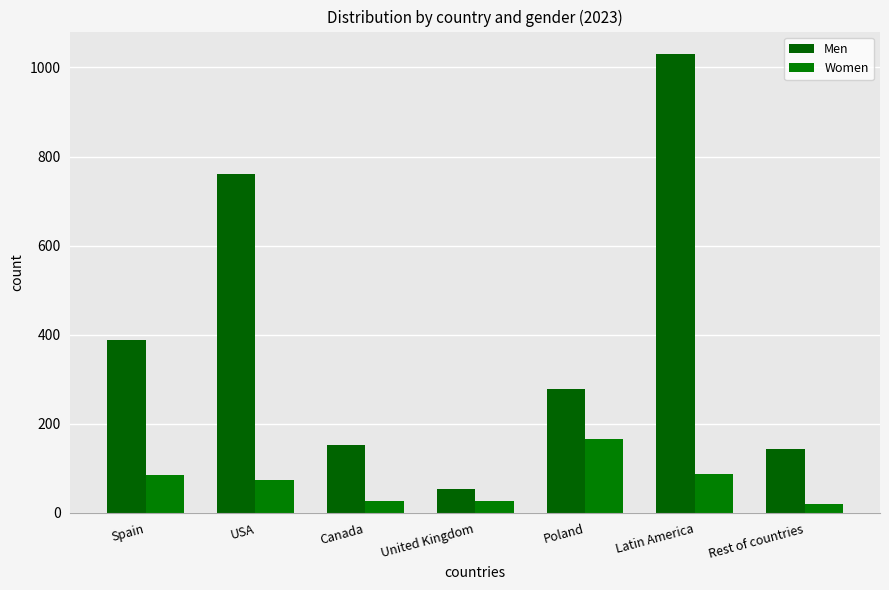

Rank the series at United Kingdom from lowest to highest value.

Women, Men